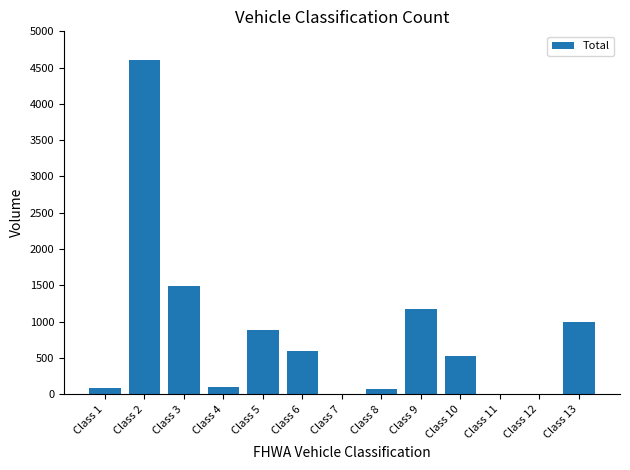

Is it true that the value at Class 6 is 598?

True